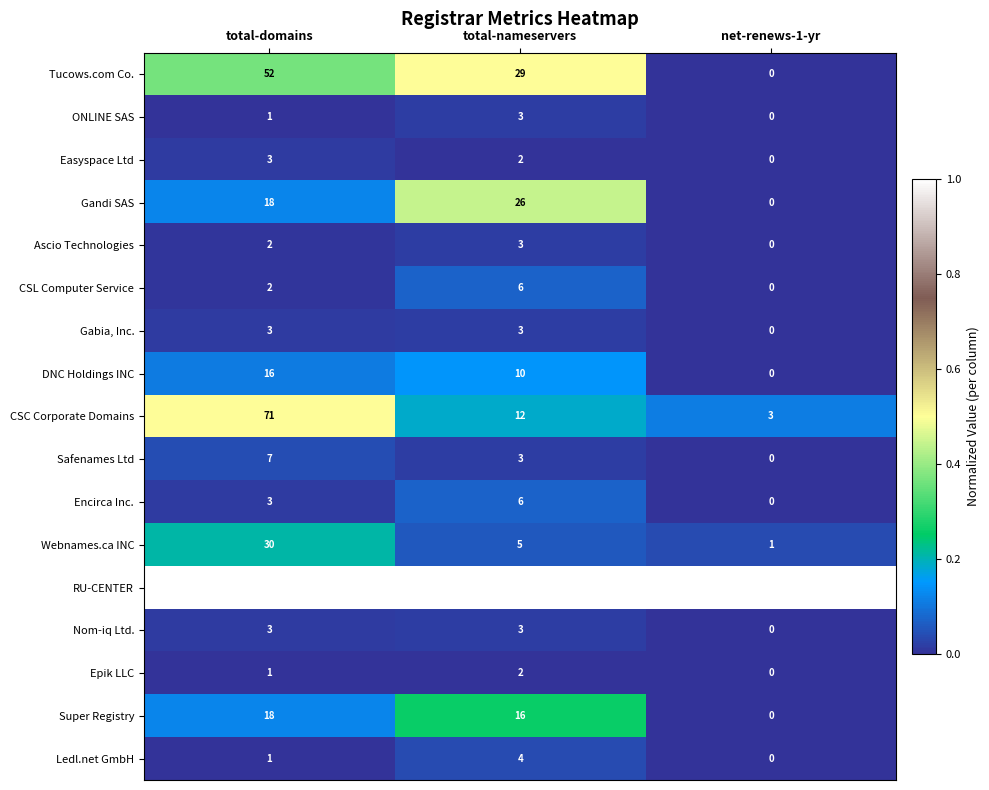

At which label does Ascio Technologies reach its peak?

total-nameservers